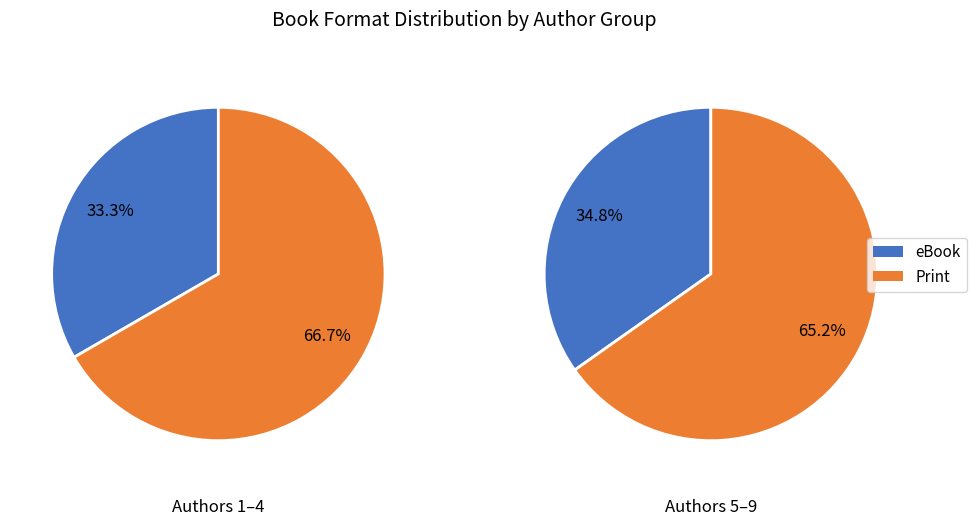

True or false: Jordan Quinn accounts for 1% of the total.

False